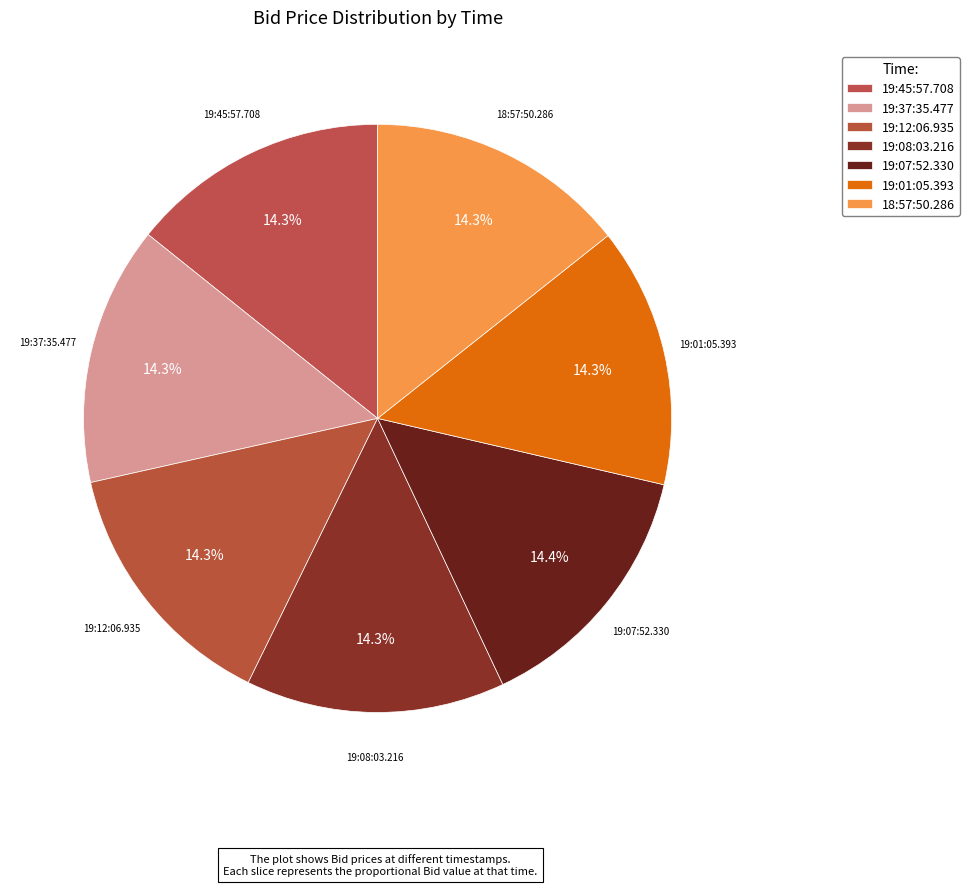

To the nearest percent, what portion does 19:37:35.477 represent?

14%